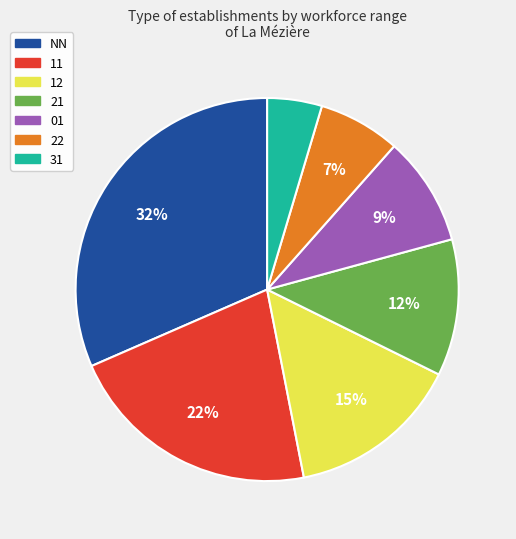

Is there any slice that represents more than half of the pie?

No